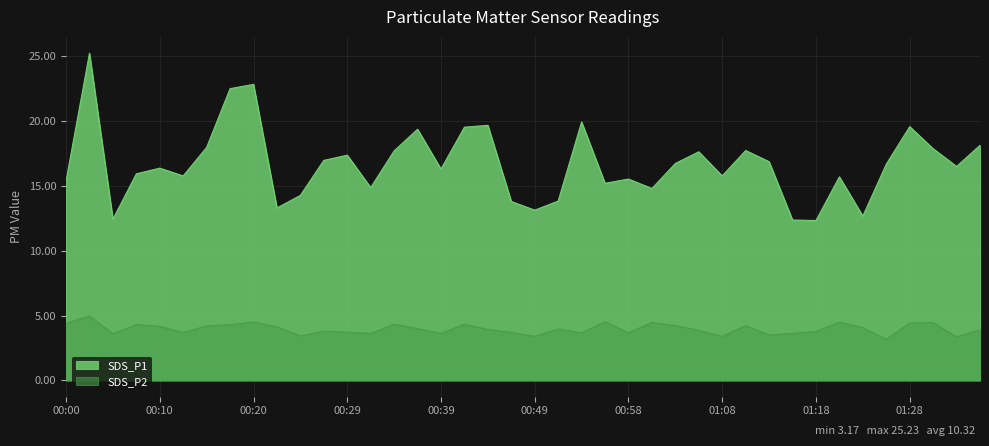

What is the minimum value for SDS_P1?

12.3